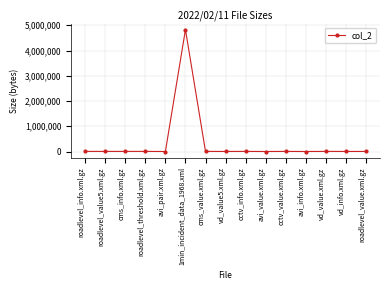

Which has a higher value, 1min_incident_data_1968.xml or cctv_info.xml.gz?

1min_incident_data_1968.xml